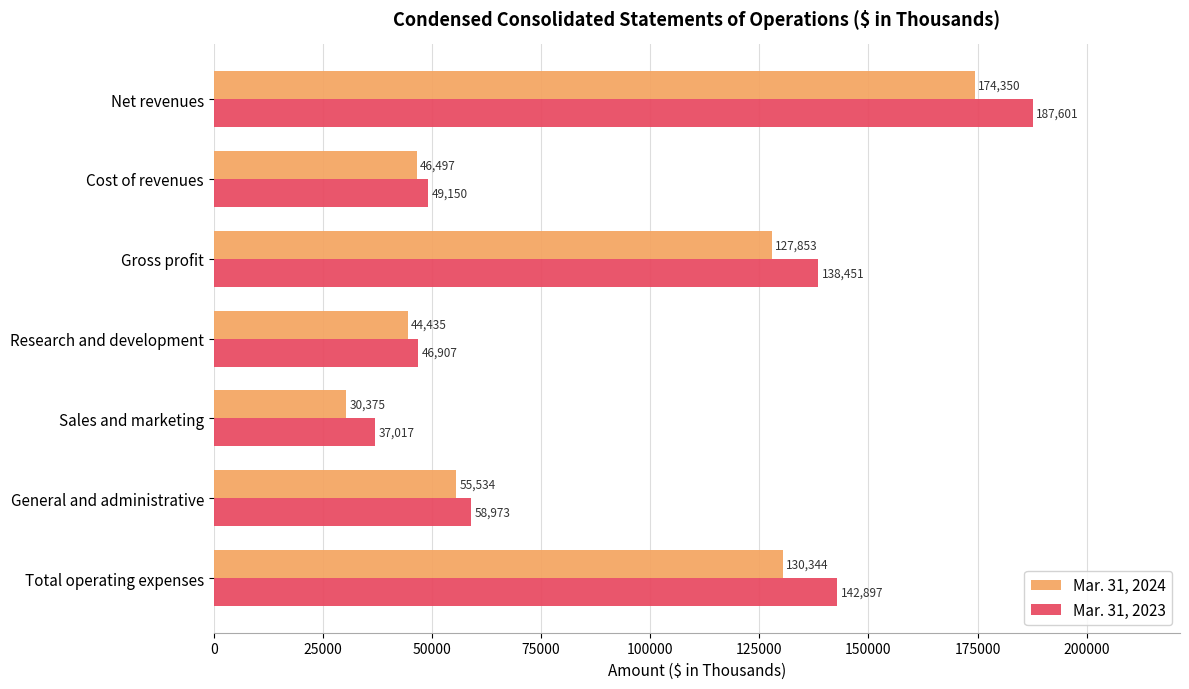

True or false: Mar. 31, 2023 has a value of 187601 at Net revenues.

True